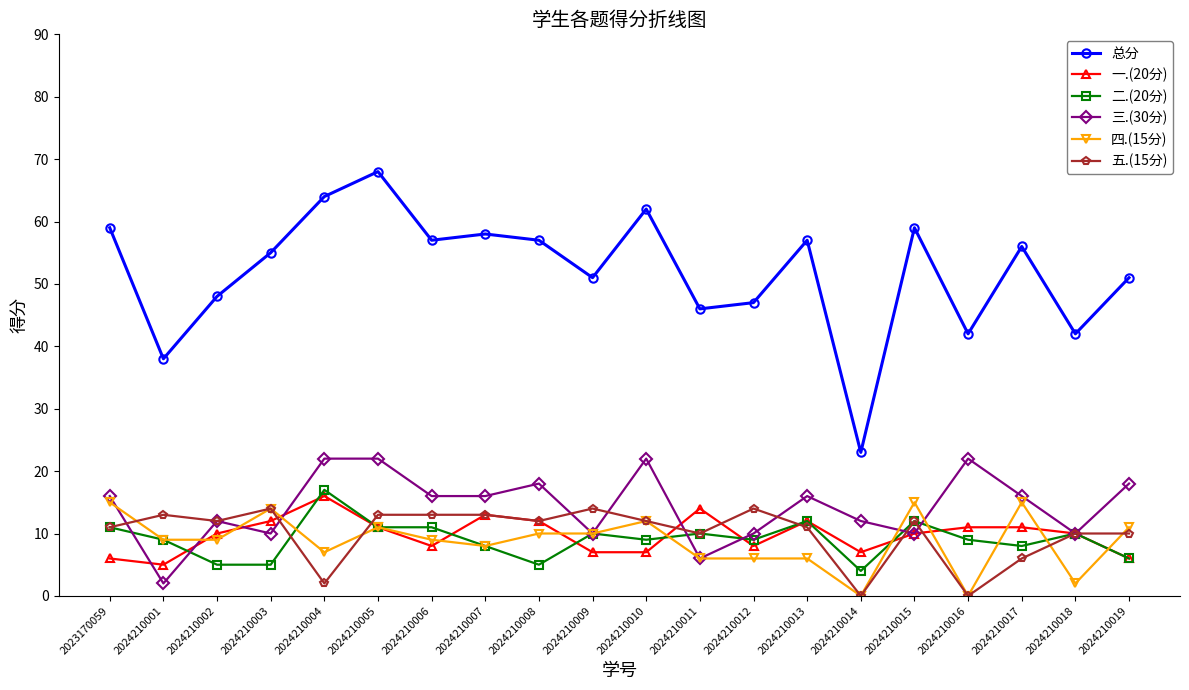

Does the chart have visible grid lines?

No